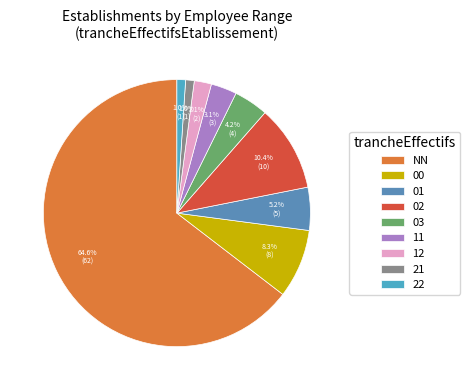

To the nearest percent, what percentage of the pie is NN?

65%